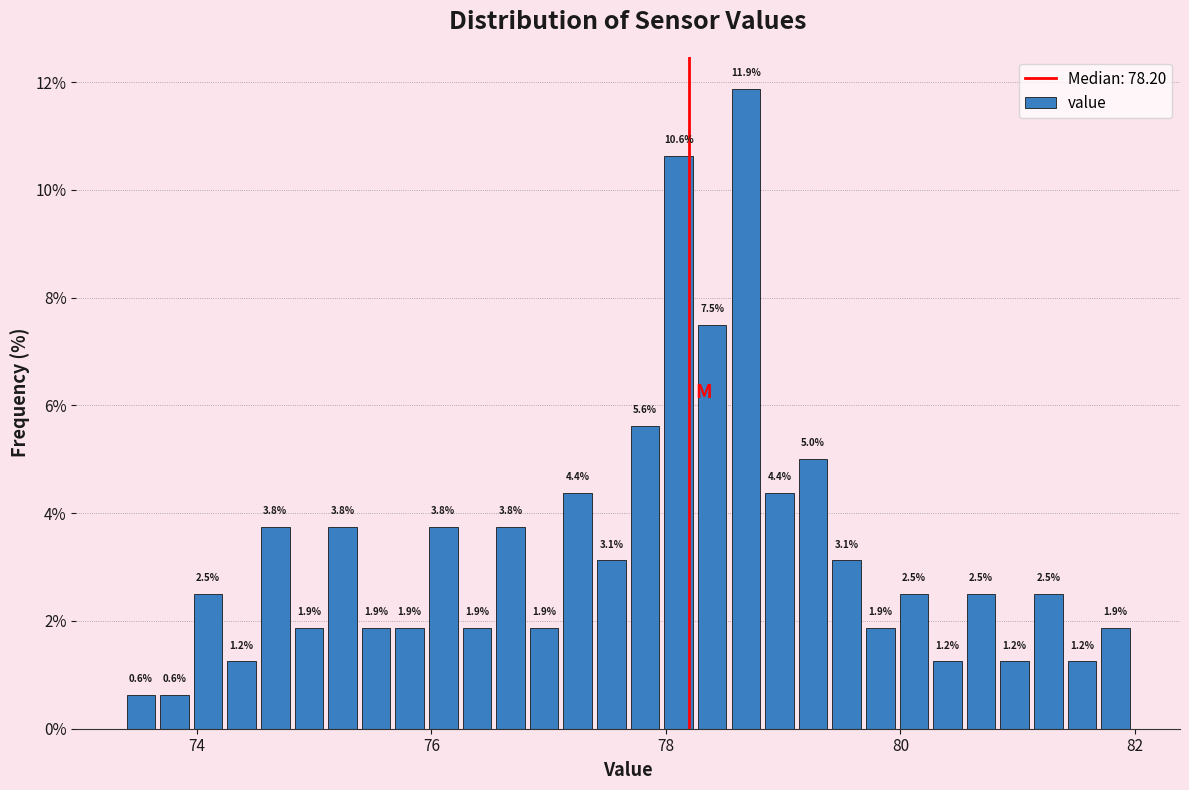

Around what value on the x-axis is the tallest bar? Give the approximate position of its centre, as read against the axis.

78.6